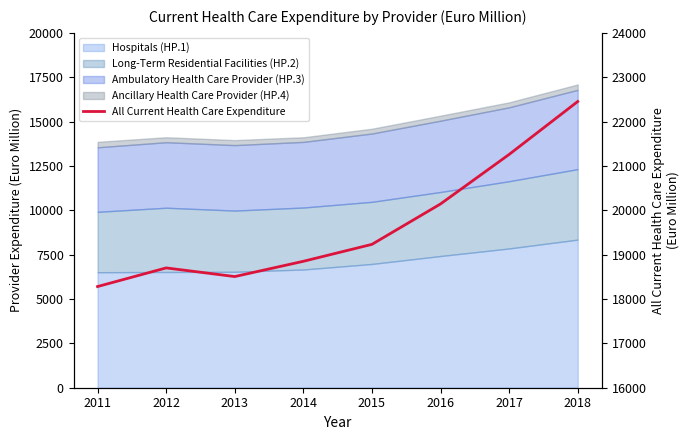

What is the sum of all values?

157424